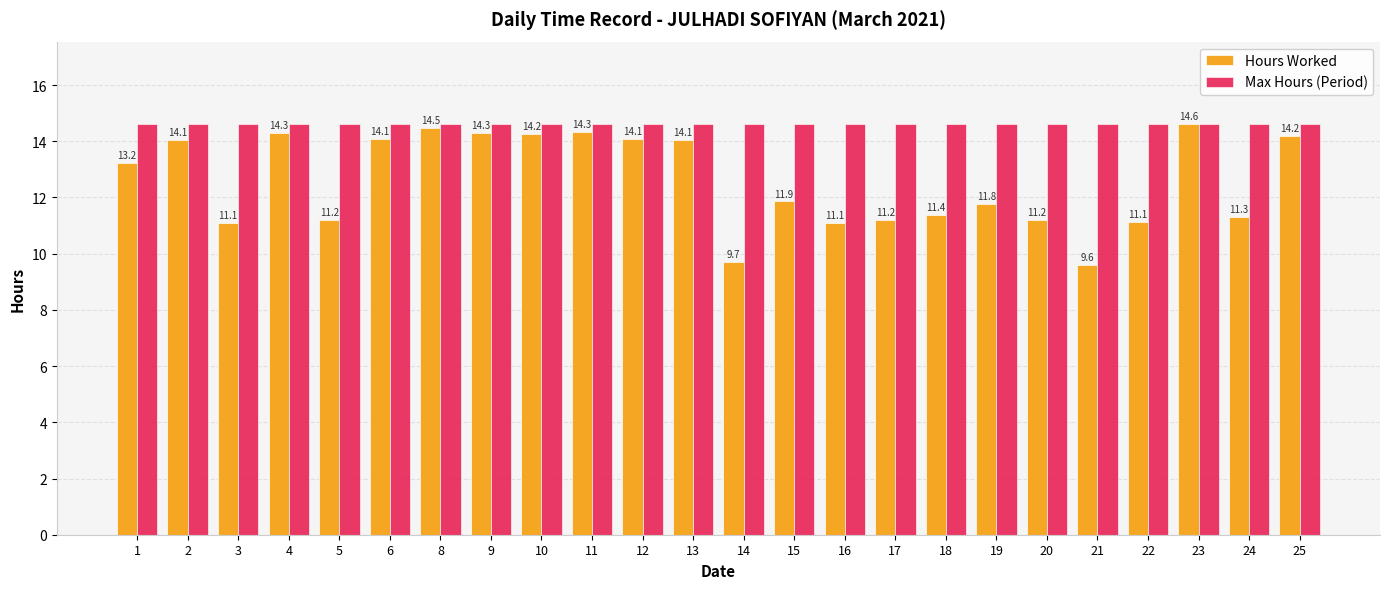

What is the difference between the maximum and second lowest values in the Hours Worked series?

4.9